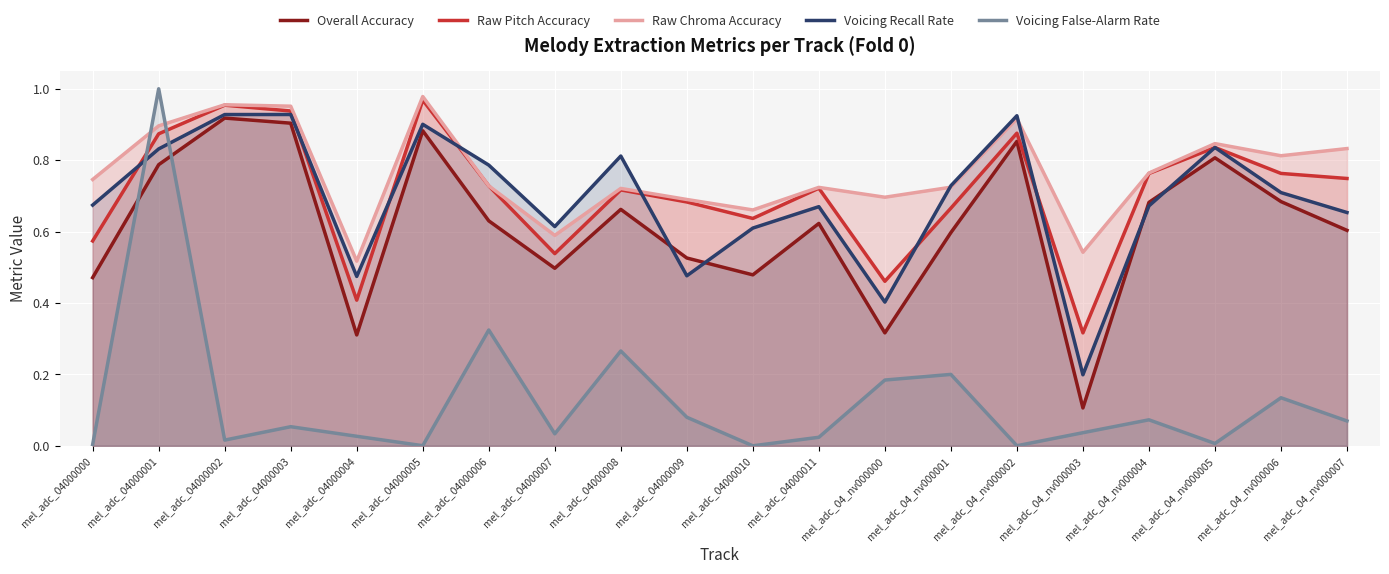

What is the difference between the Overall Accuracy values at mel_adc_04000006 and mel_adc_04_nv000006?

0.1